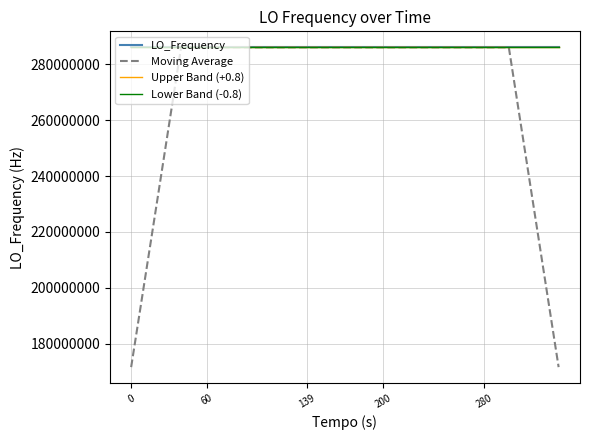

What is the minimum value for Upper Band (+0.8)?

286046999.1